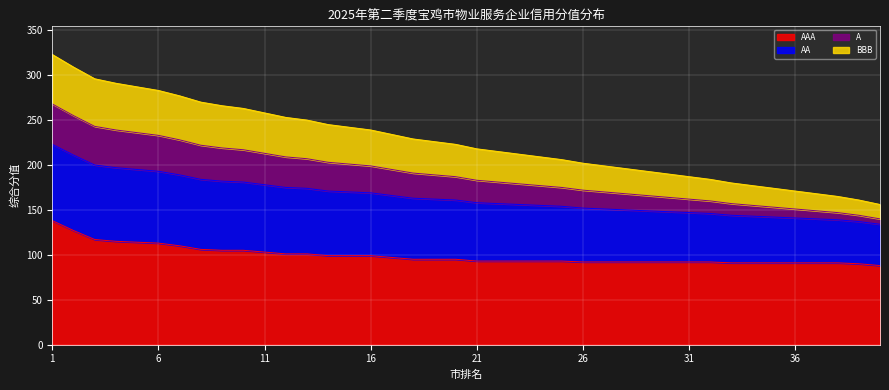

At which label does A first exceed 187?

1